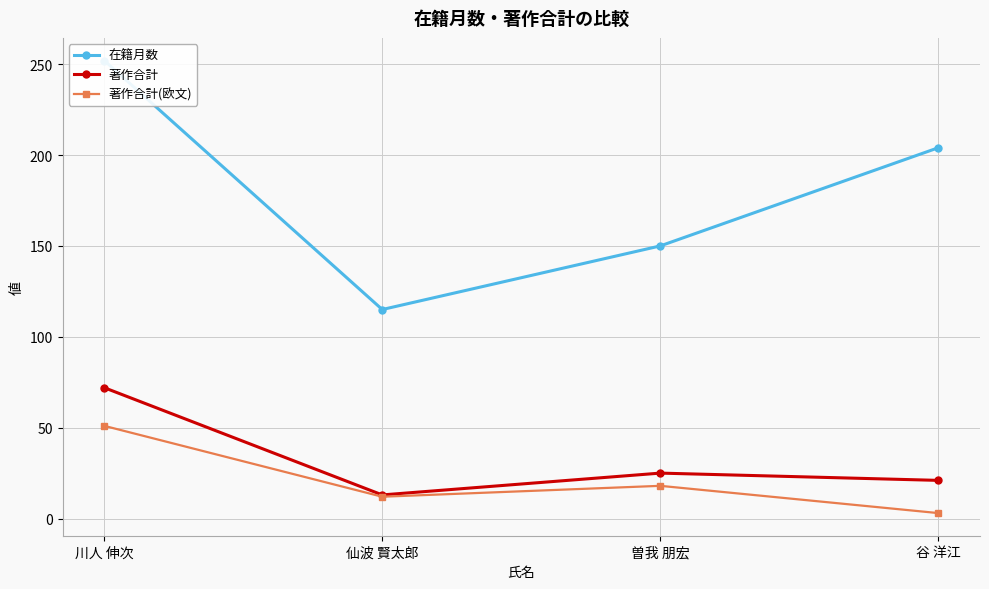

Where is the first local minimum for 著作合計(欧文)?

仙波 賢太郎